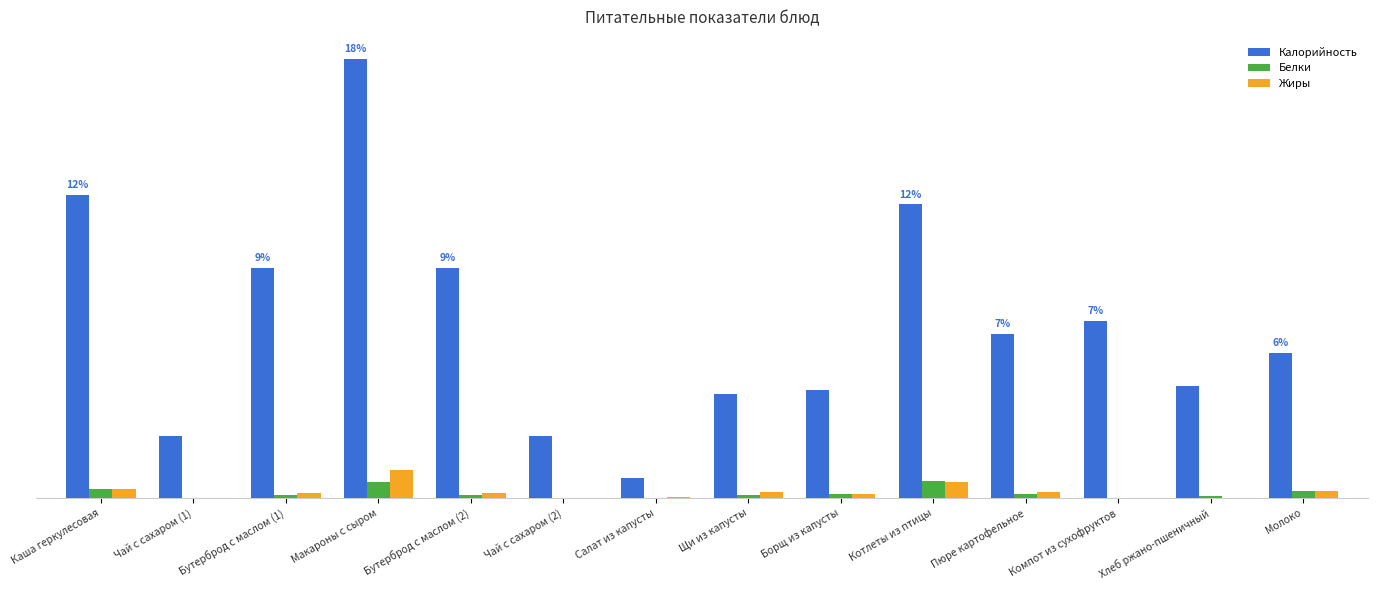

Are the bars grouped side by side (vs. stacked)?

Yes